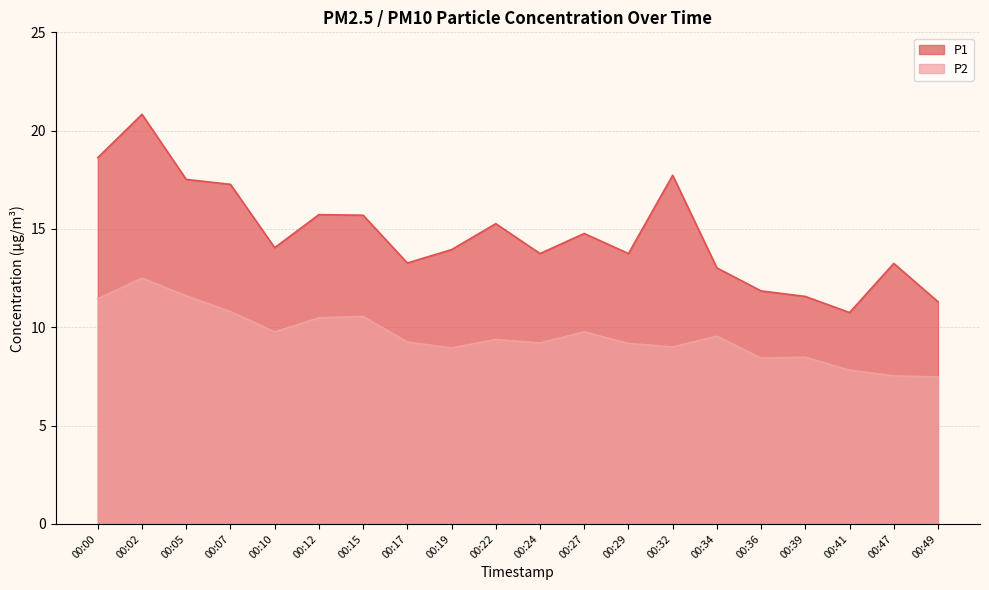

The value of P1 at 00:41 is 14.6. True or false?

False